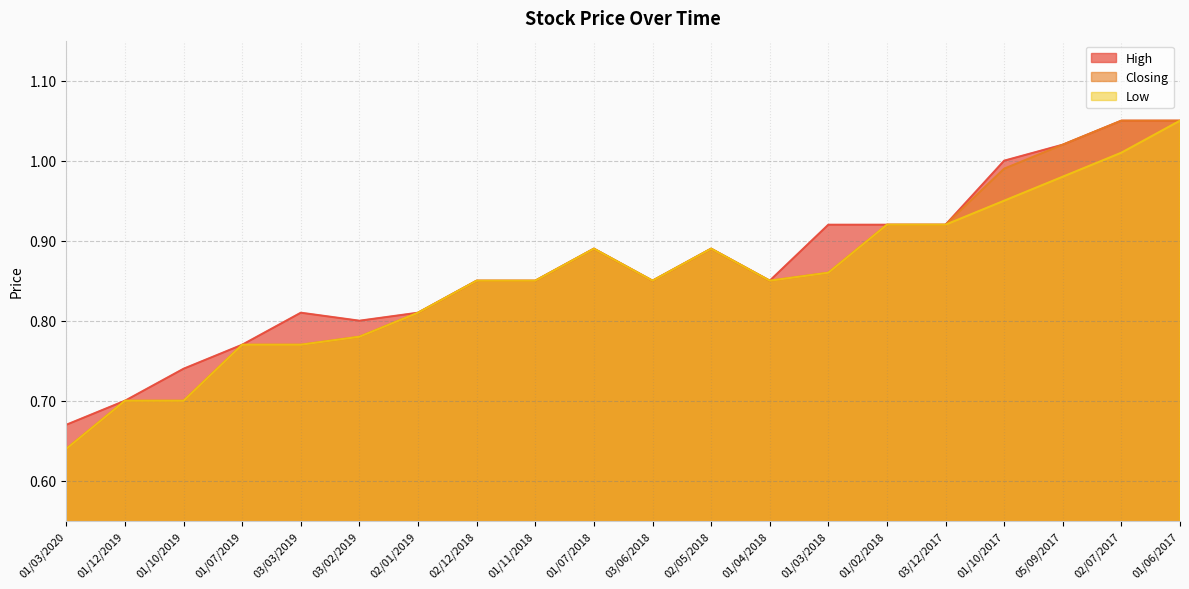

What is the sum of the High values at 01/07/2018 and 02/01/2019?

1.7